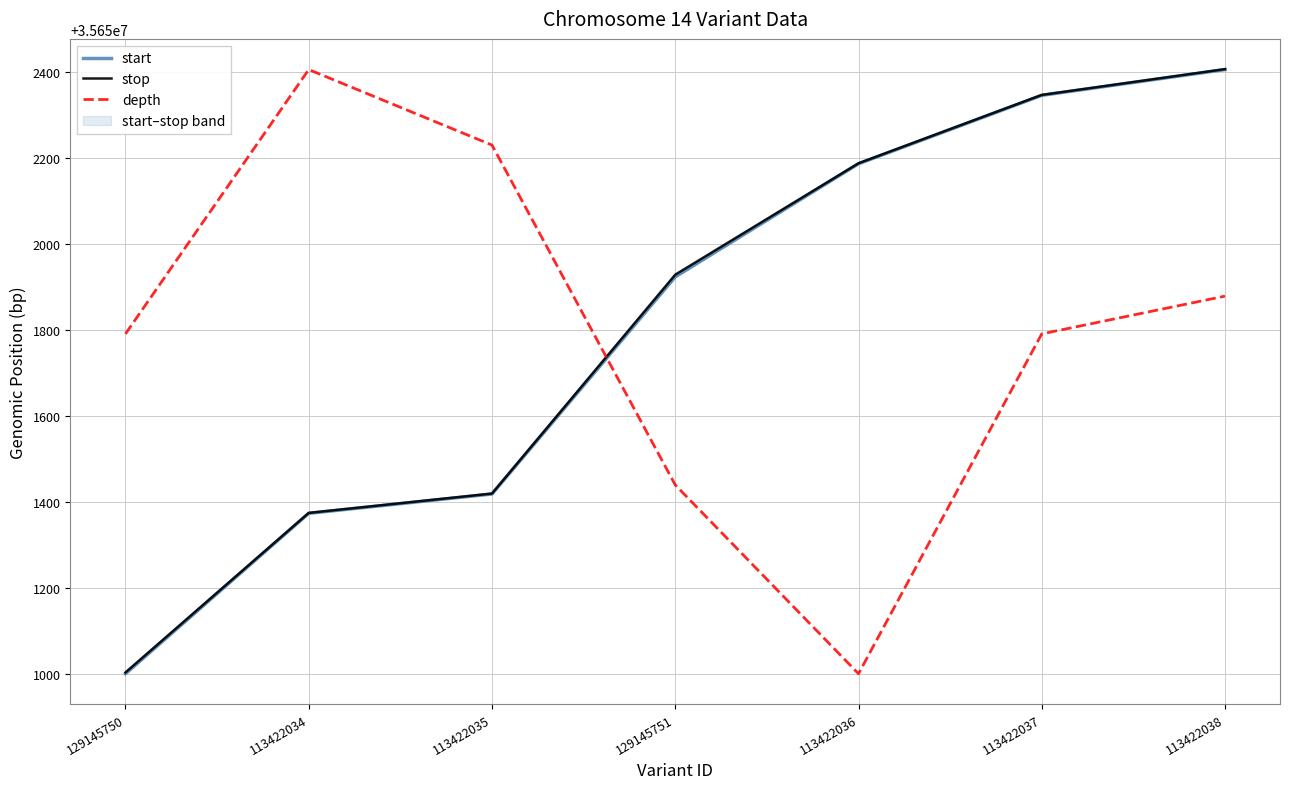

How many lines are shown in the chart?

3